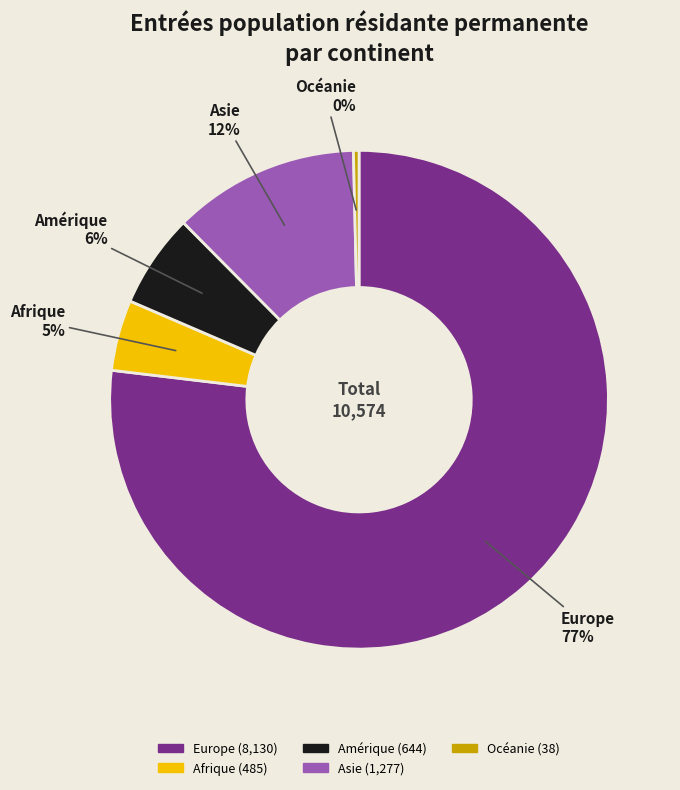

Which has a higher value, Europe or Amérique?

Europe